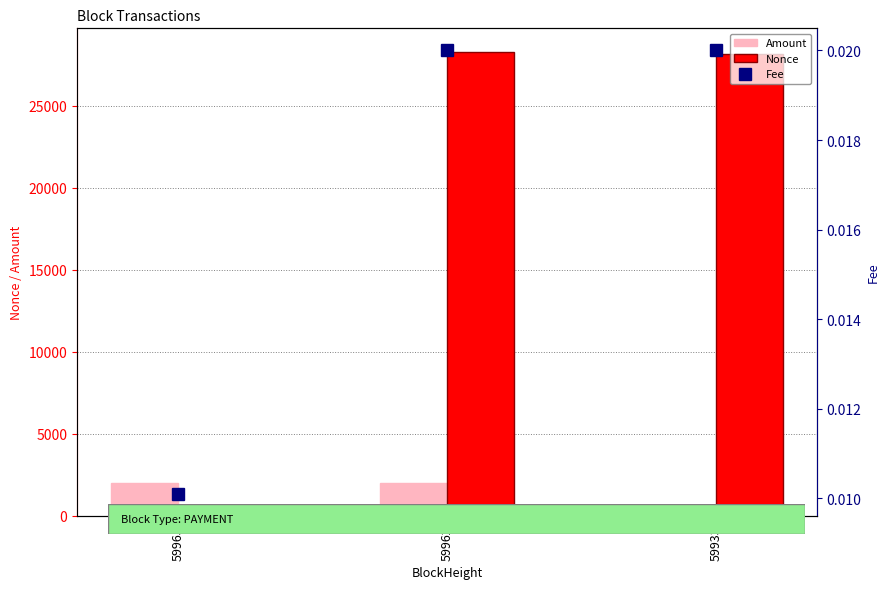

Which series changed the most between 59962 and 59933?

Amount